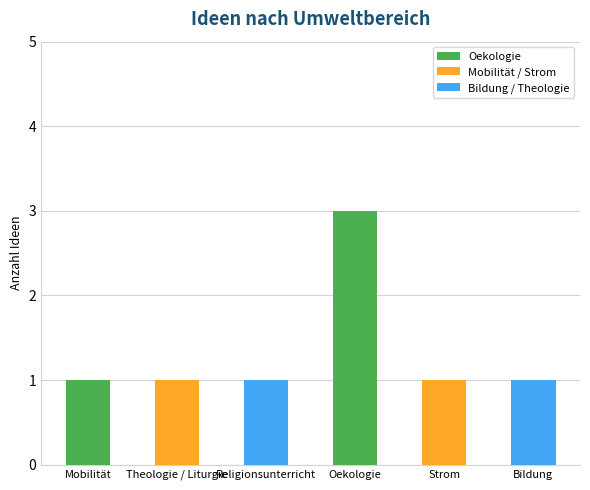

How many categories are shown in the chart?

6